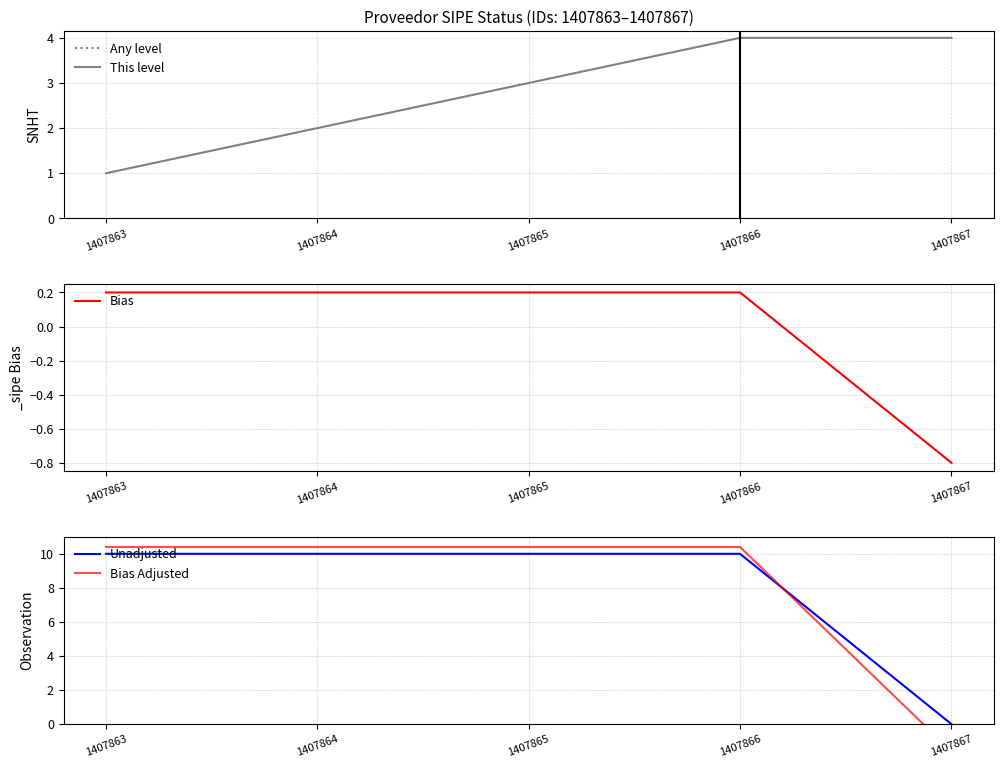

True or false: Bias and This level intersect in this chart.

False